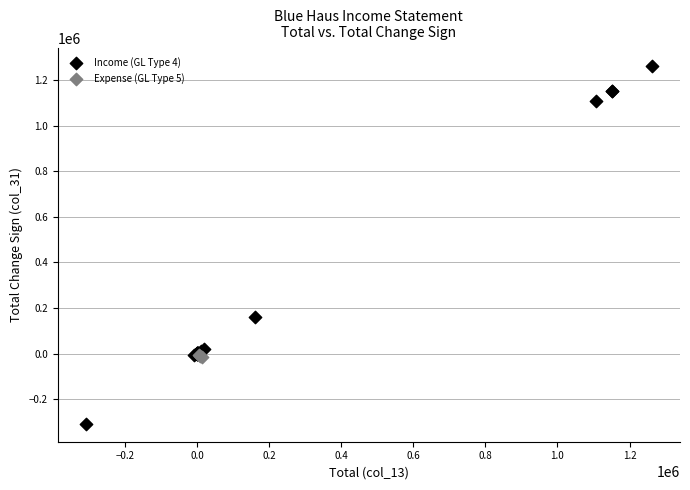

Which series reaches the maximum Y coordinate?

Income (GL Type 4)